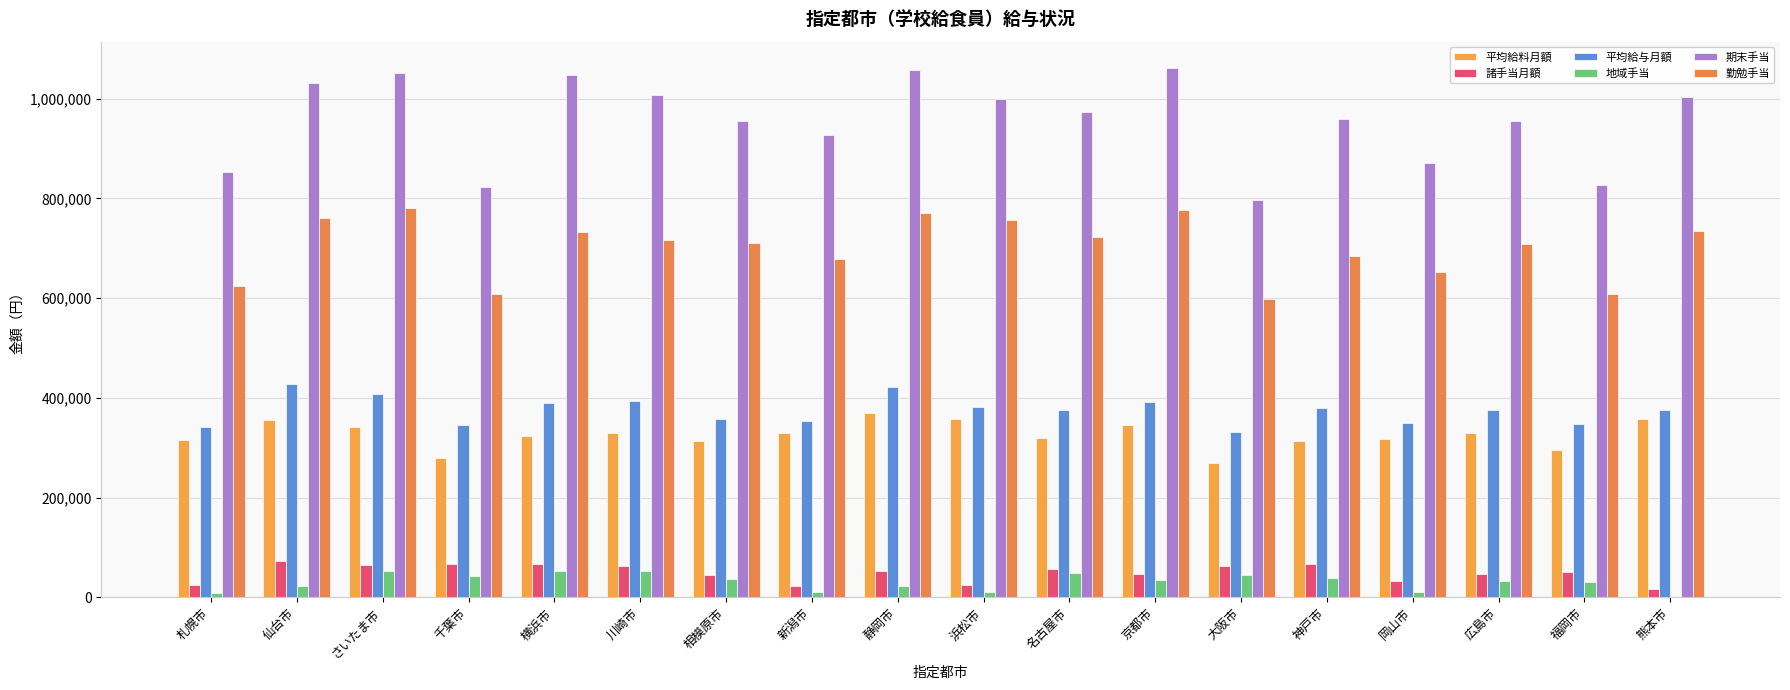

Rank the series by their maximum value, from highest to lowest.

期末手当, 勤勉手当, 平均給与月額, 平均給料月額, 諸手当月額, 地域手当